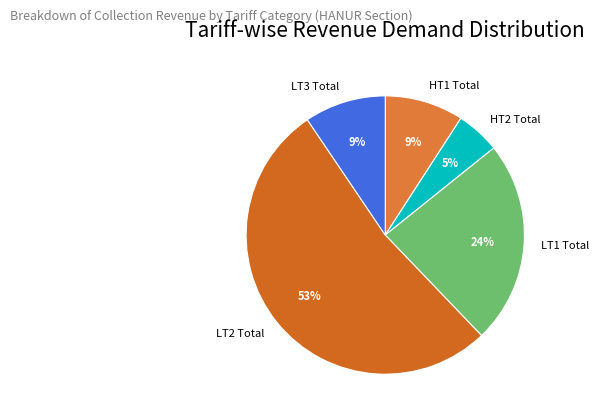

To the nearest percent, what is the combined percentage of HT2 Total and LT2 Total?

58%